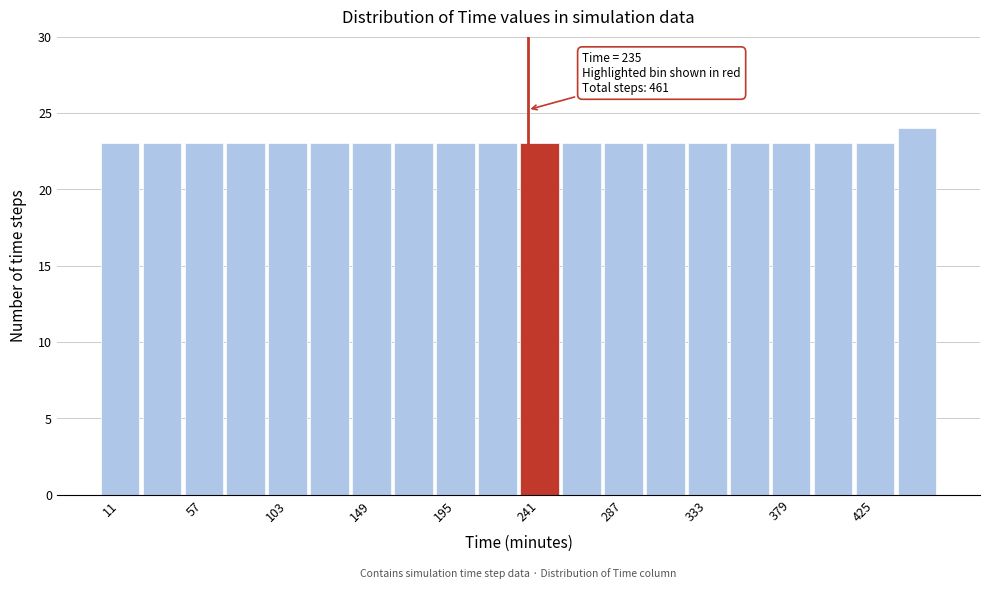

Which range on the x-axis has the tallest bar?

437 to 460